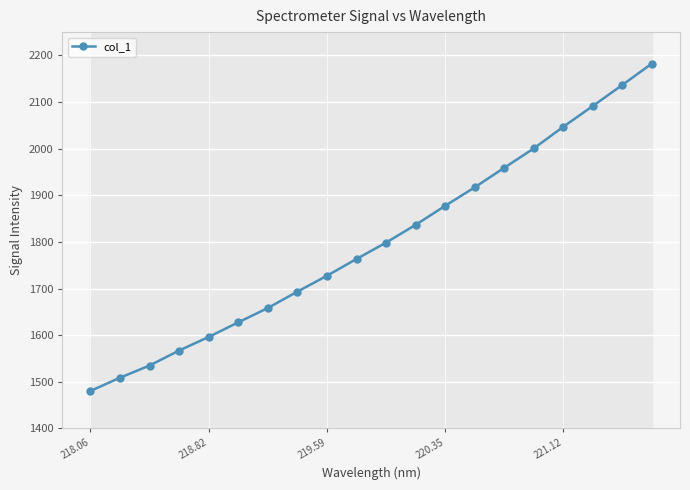

What is the value of the 8th point from the left?

1693.4